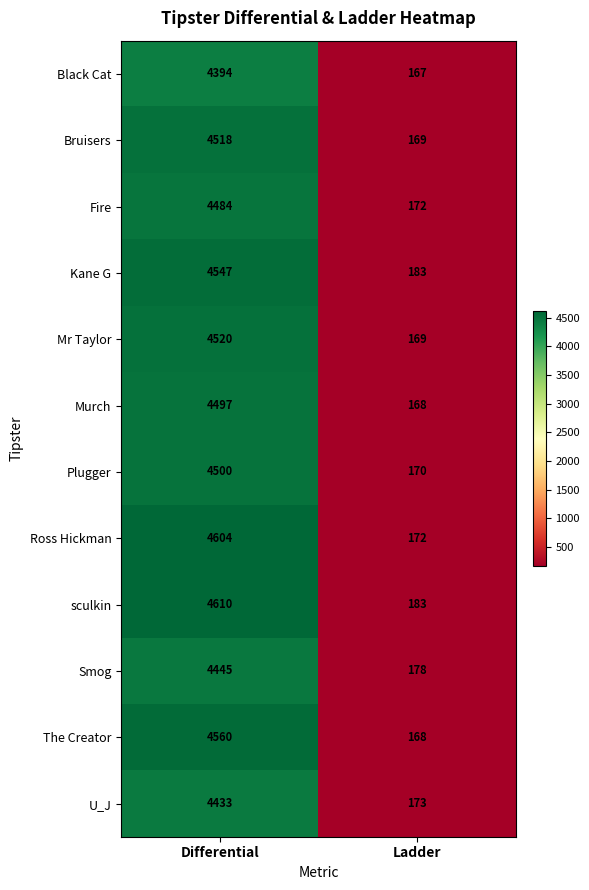

Which label corresponds to the largest value in the chart?

Differential